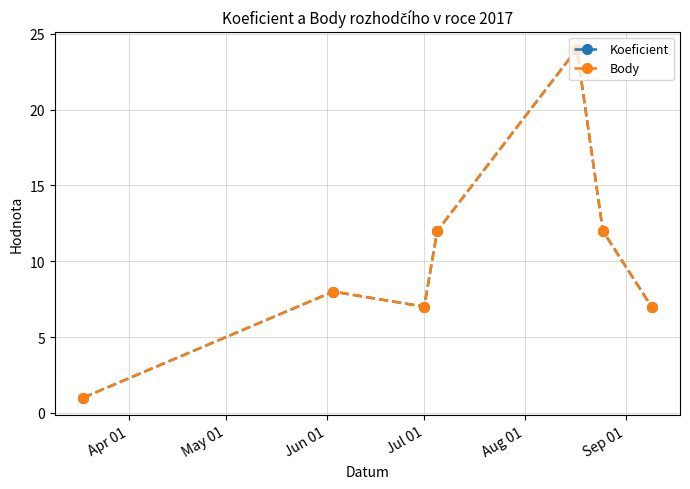

Is this an area chart (filled region under the line)?

No